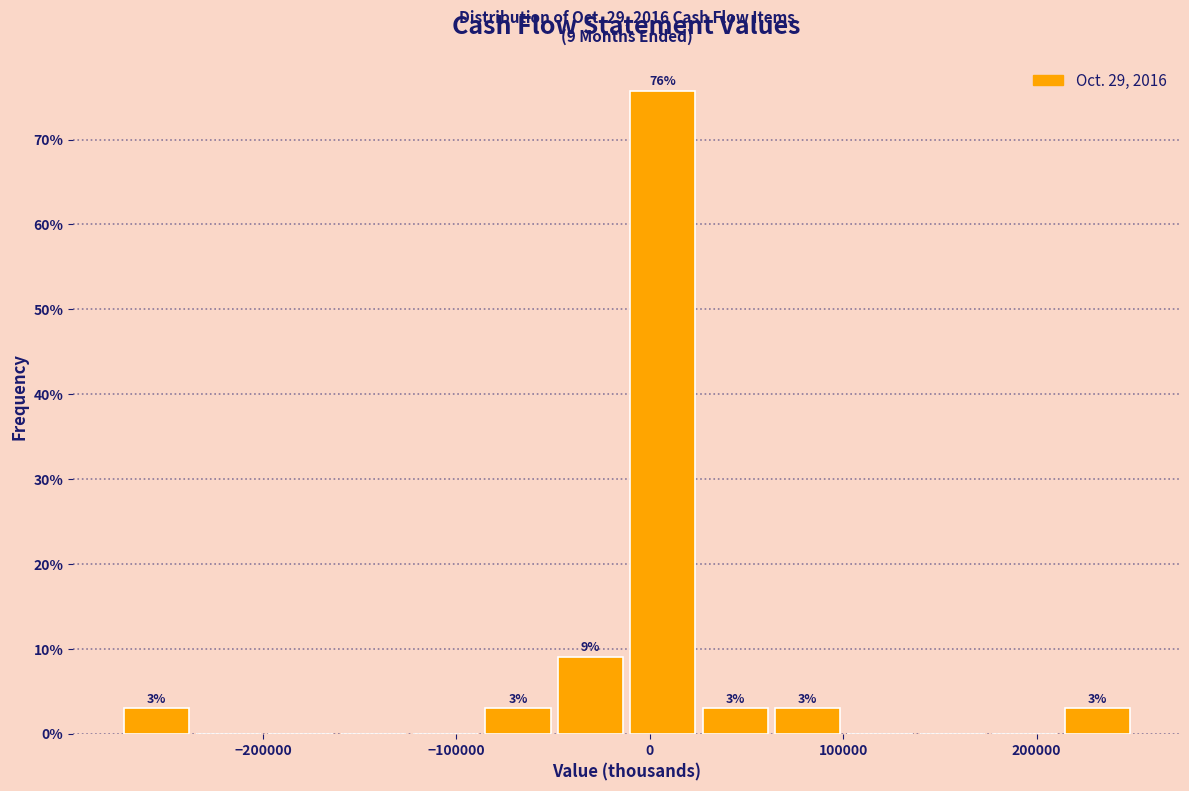

Read against the x-axis, roughly where is the centre of the tallest bar?

10000